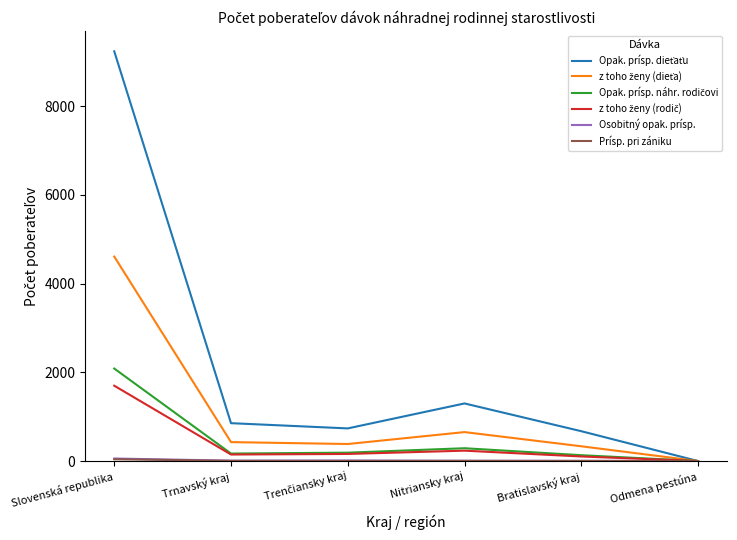

At which category is the sum across all series the highest?

Slovenská republika